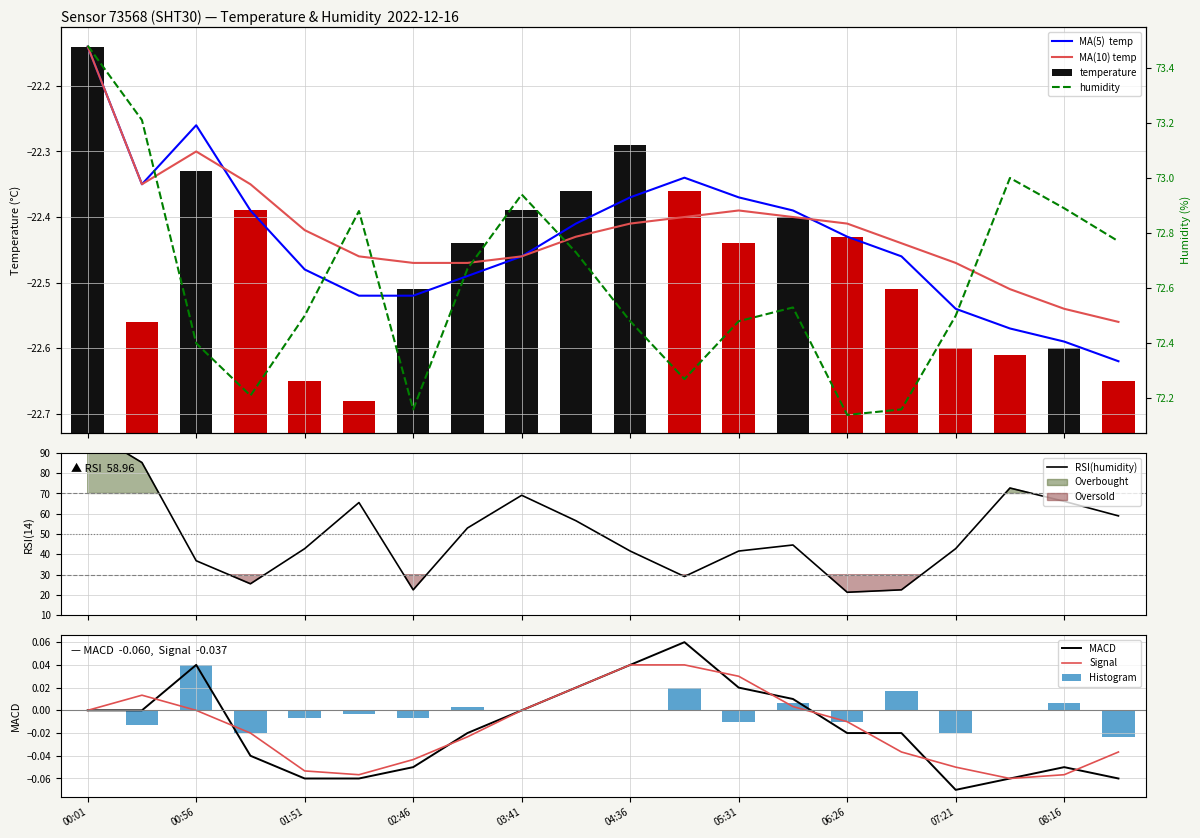

What is the difference between the maximum and minimum values in the ma5_temp series?

0.5